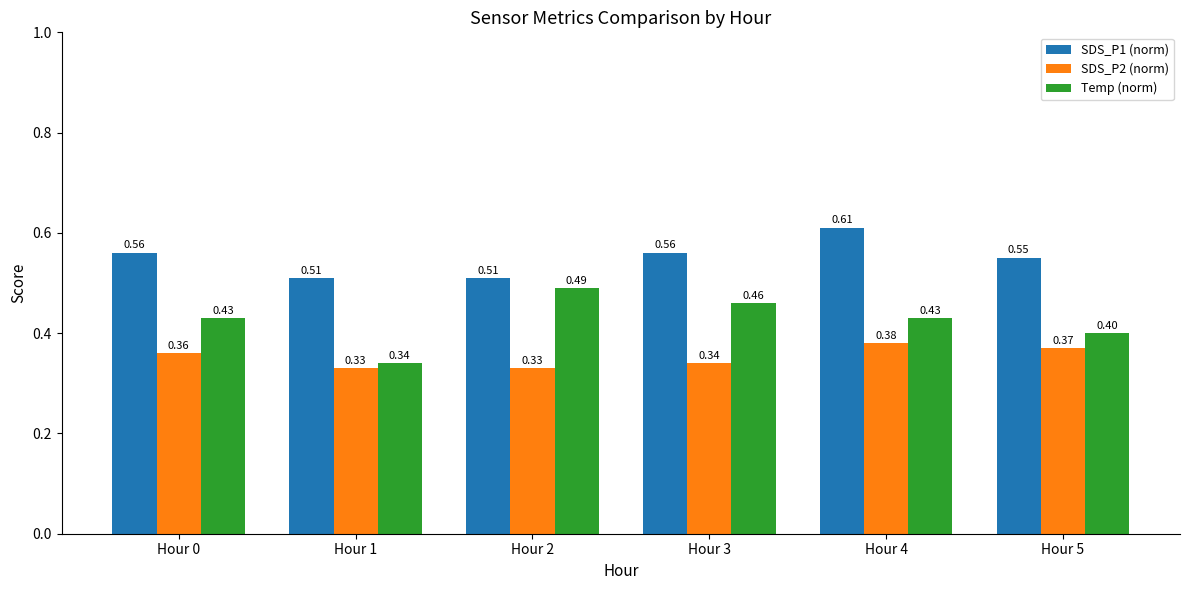

What is the average value of the Temp (norm) series?

0.4